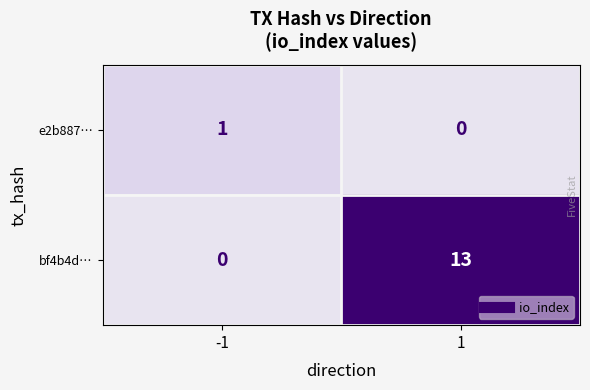

At -1, list the series in order from largest to smallest.

e2b887…, bf4b4d…